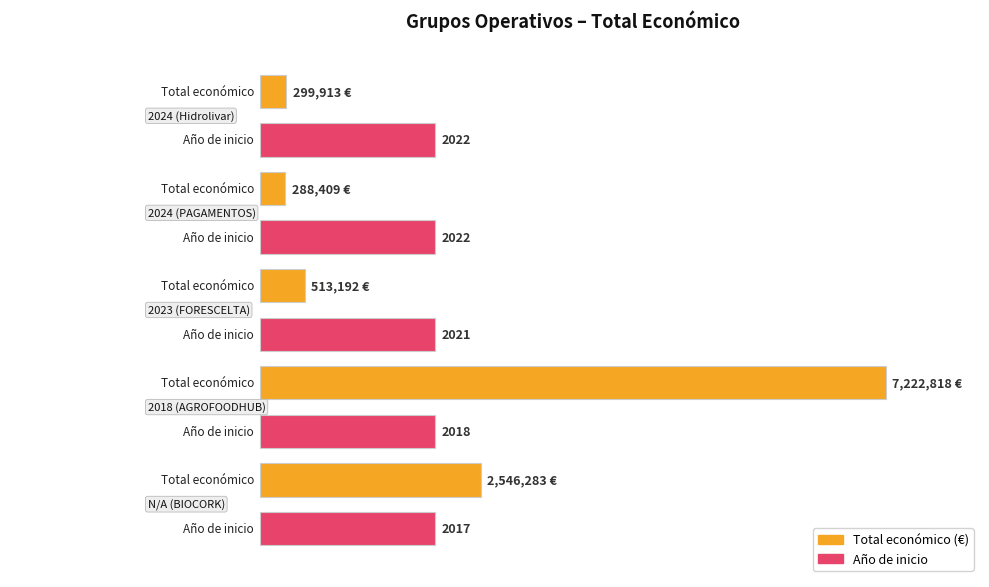

At which label is the value closest to 3755613?

N/A (BIOCORK)